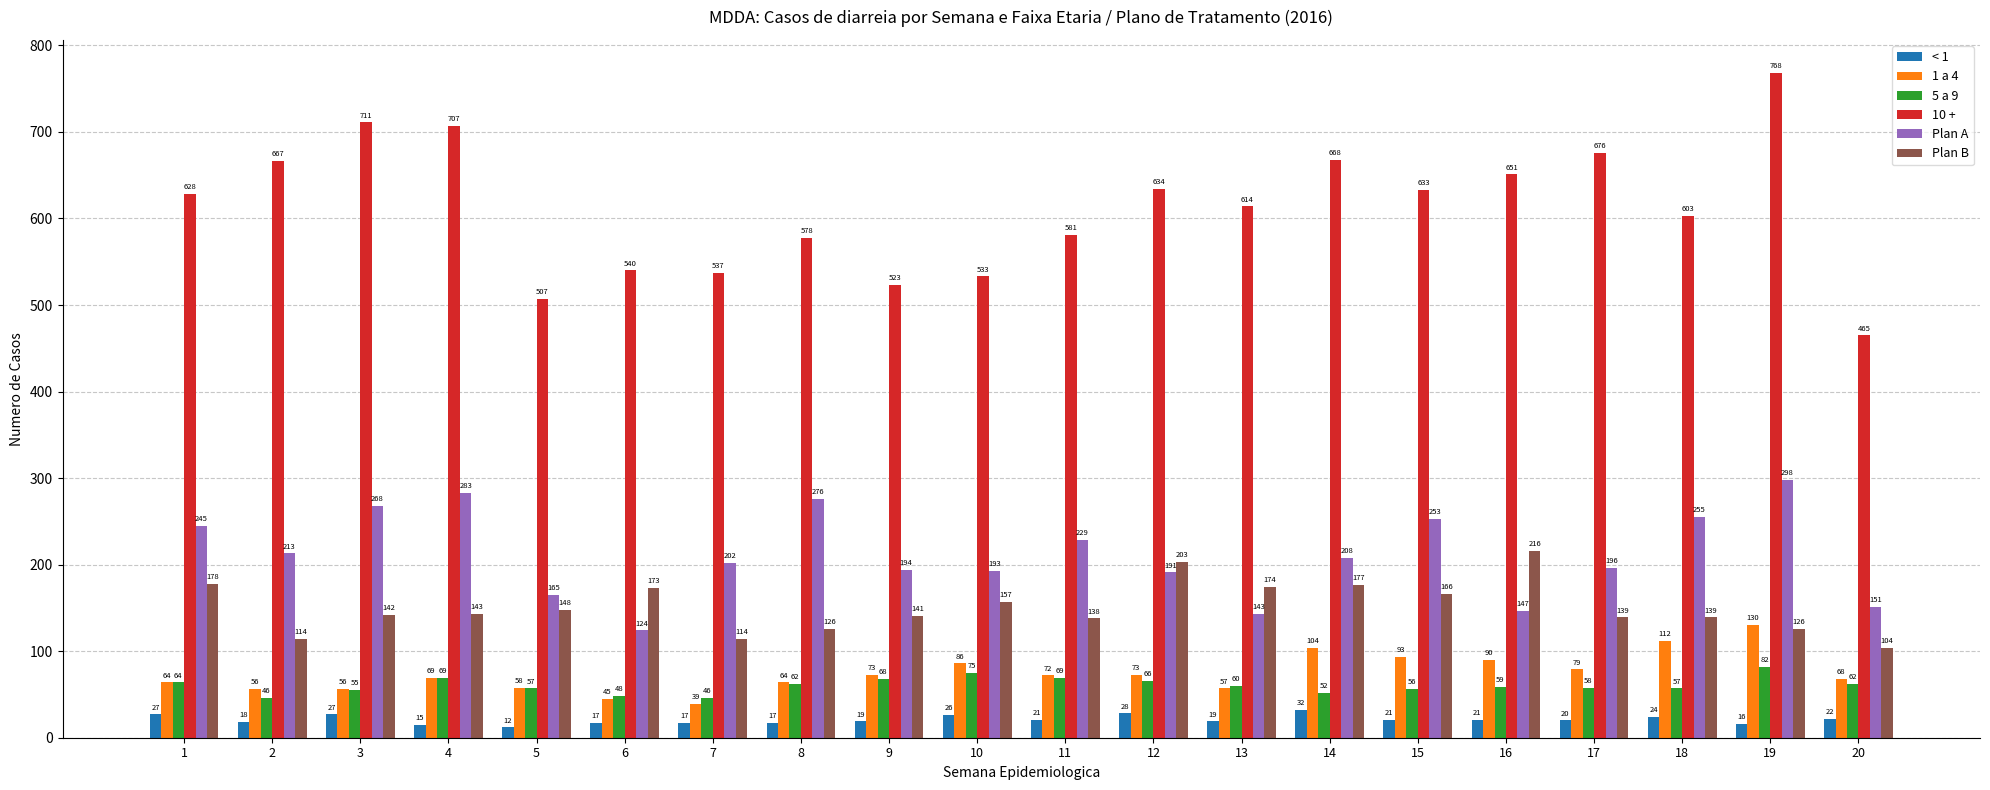

What is the maximum value for Plan B?

216